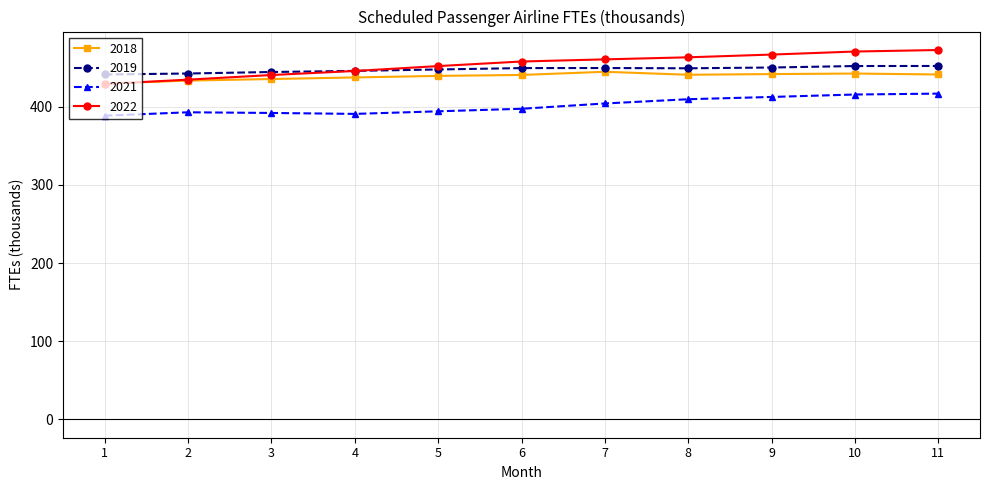

Is the value of 2018 at 1 greater than the value of 2021 at 9?

Yes